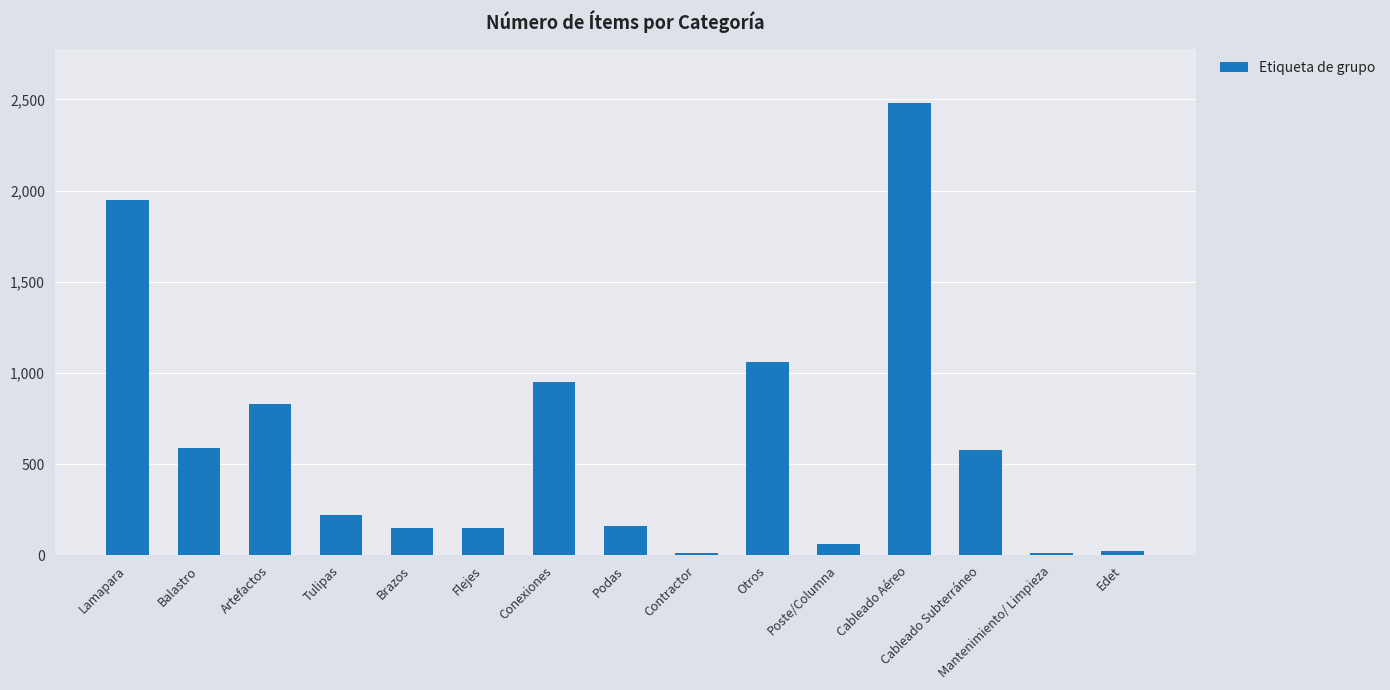

What is the difference between the second highest and second lowest values?

1933